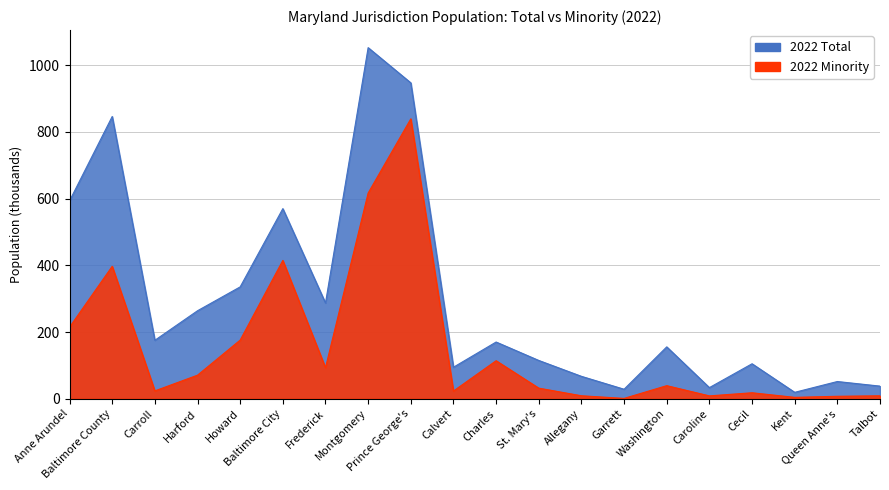

True or false: 2022 Minority and 2022 Total cross at least once.

False